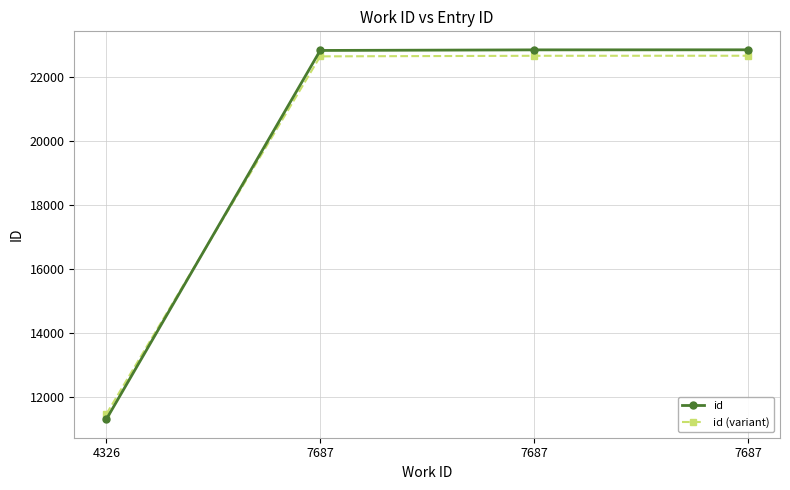

What are all the series names shown in the legend?

id, id (variant)